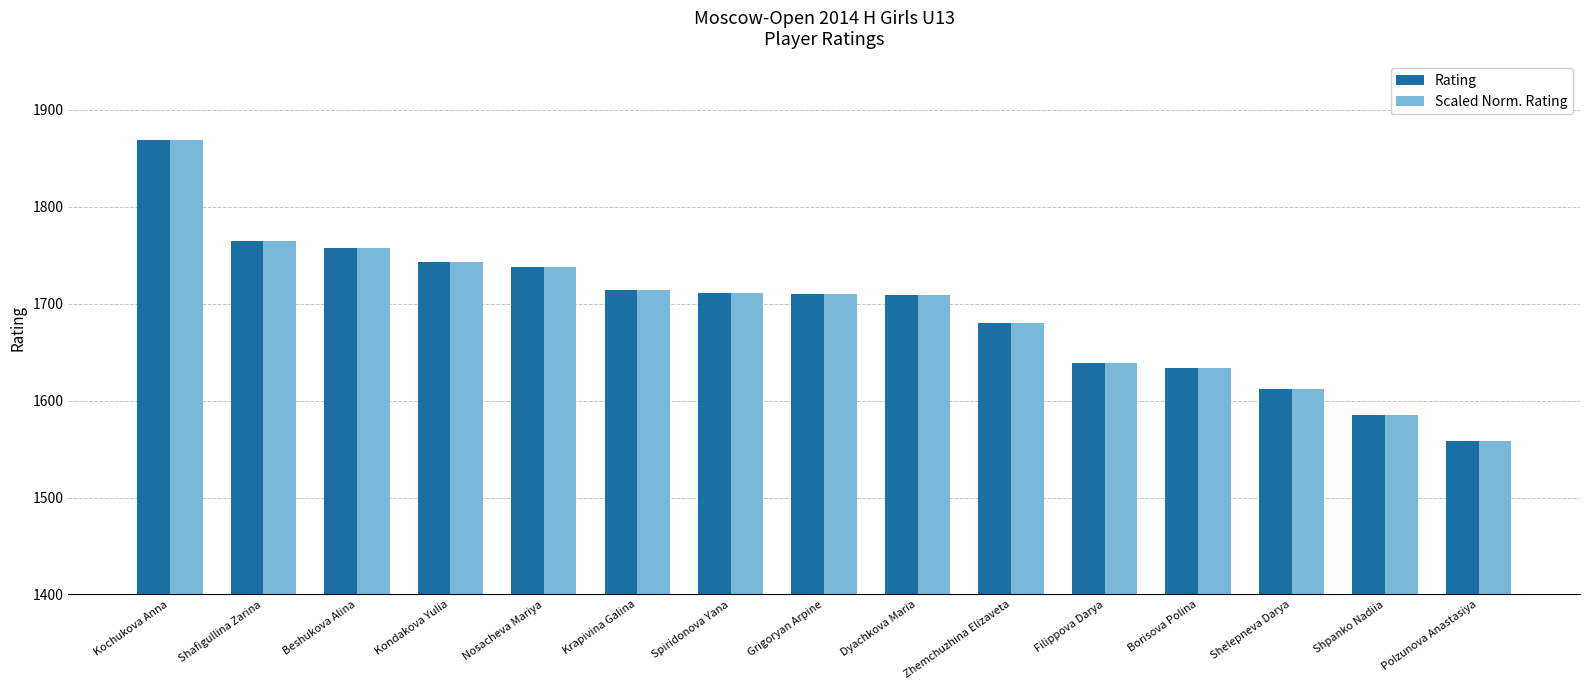

What is the maximum value shown in the chart?

1869